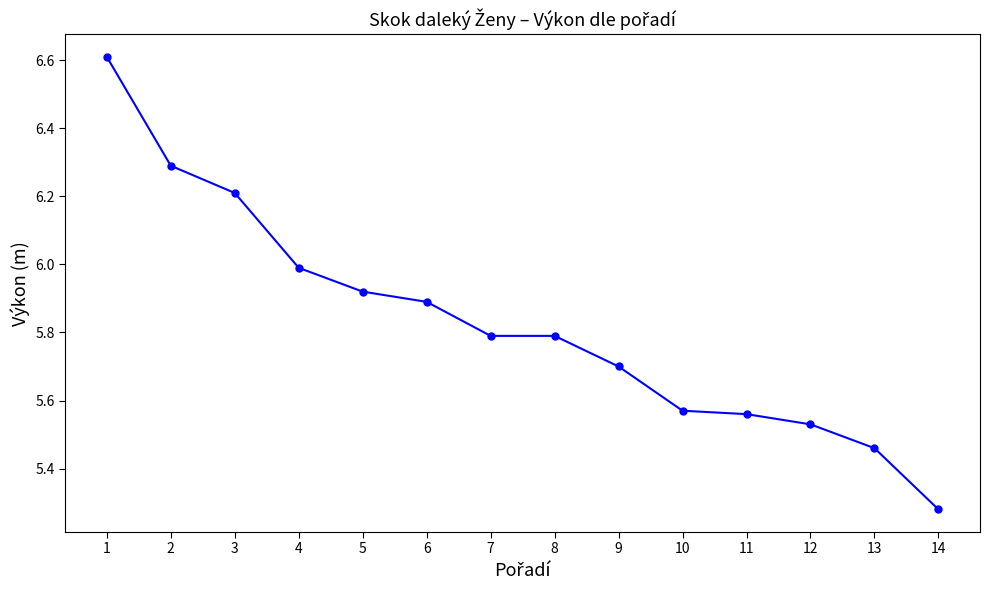

Which category has the lowest value across all series?

14